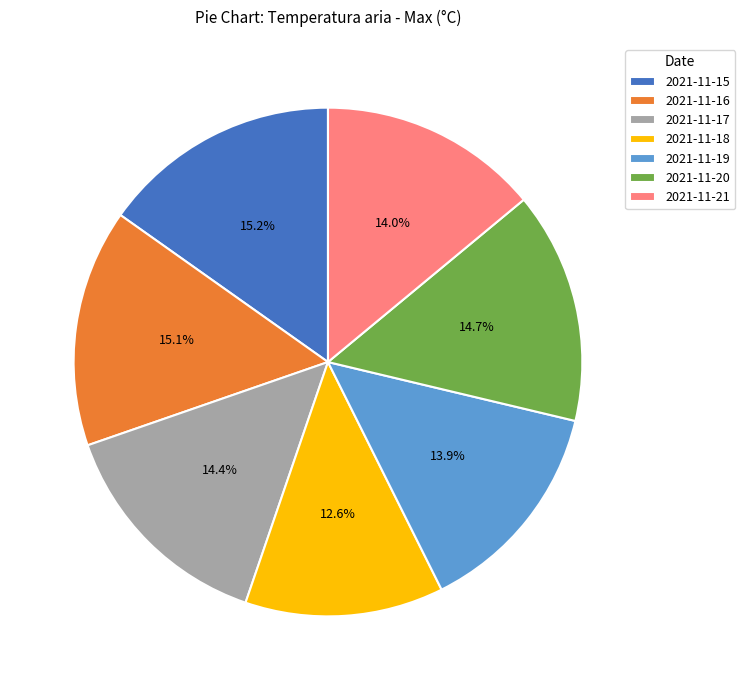

What percentage is the 2021-11-15 slice, to the nearest percent?

15%